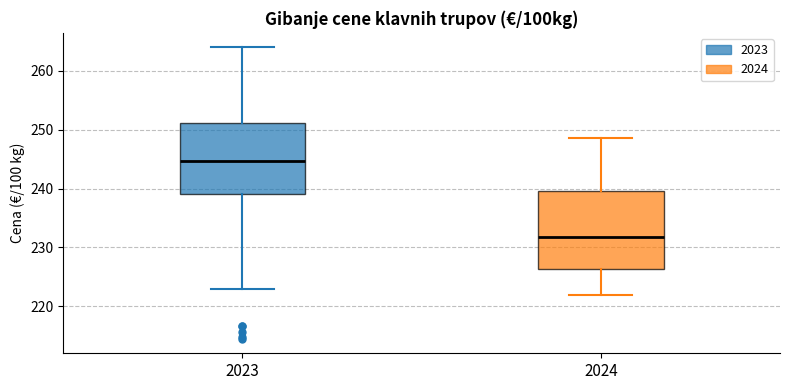

Reading left to right, read every box against the y-axis: the position of its median line, the range the box covers, and the ends of its whiskers. The values are not printed on the chart, so give them approximately, as read against the axis.

2023: median 245, box 239 to 251, whiskers 223 to 264
2024: median 232, box 226 to 240, whiskers 222 to 249